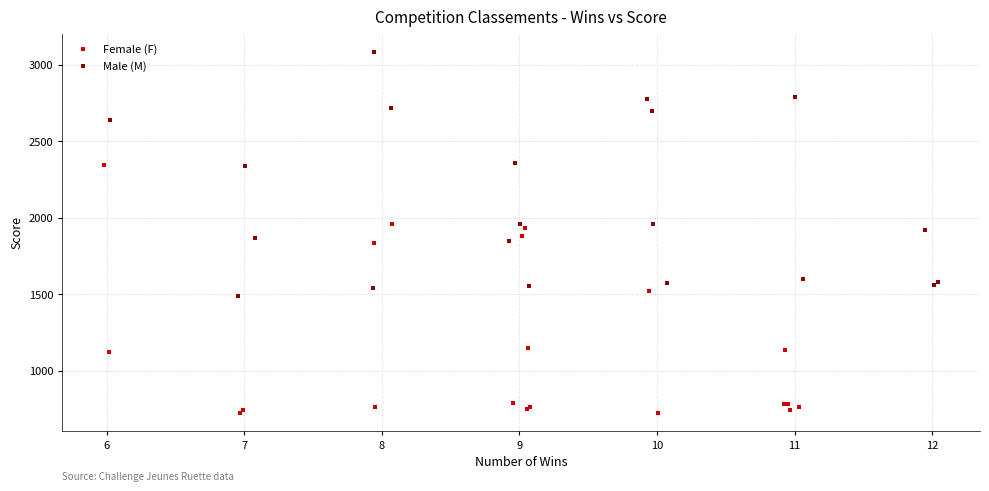

Which series has the widest spread of Y values?

Female (F)